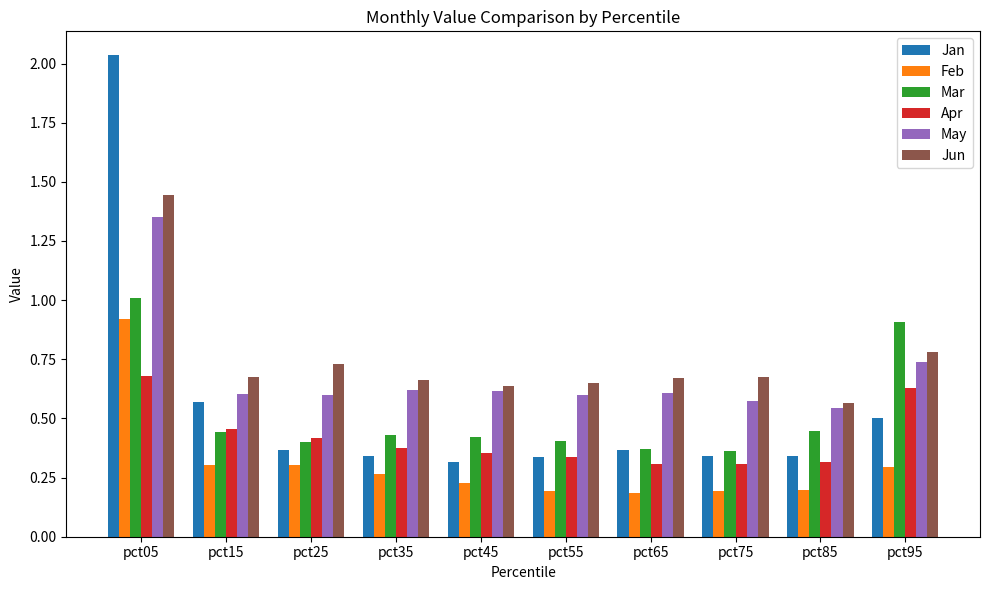

Which series has the largest range (max minus min)?

Jan